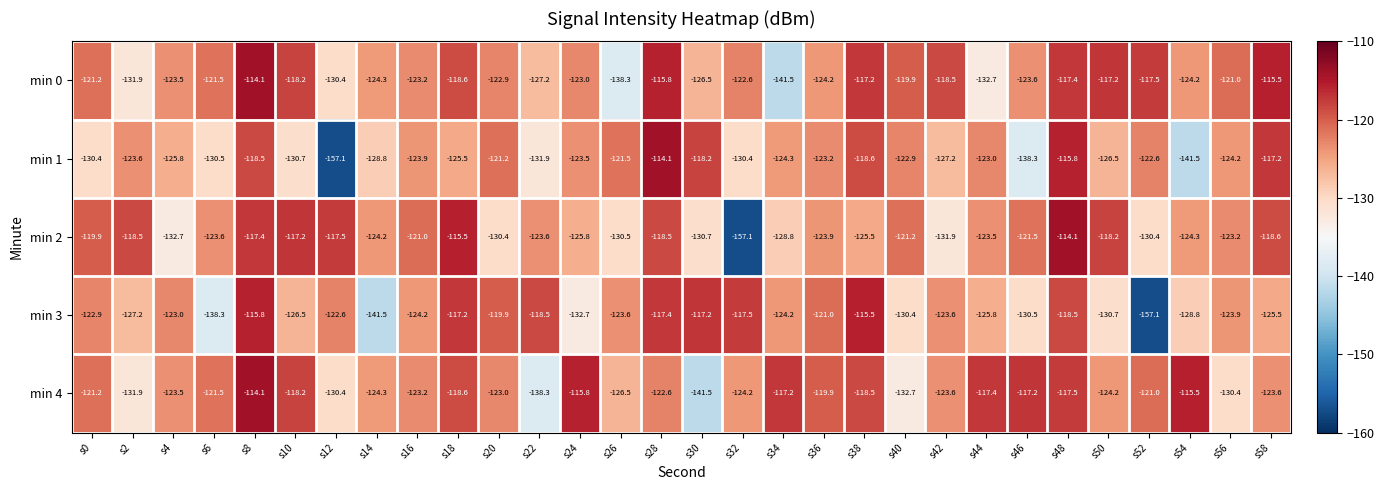

Which series has the largest total across all categories?

min 0